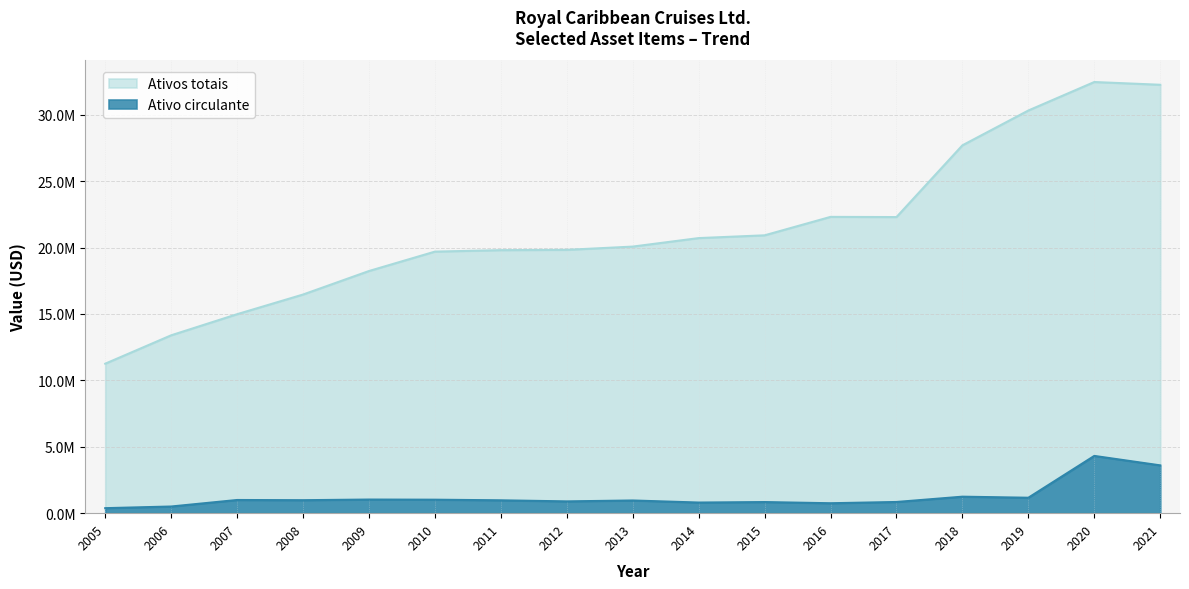

Where is the first local minimum for Ativos totais?

2017